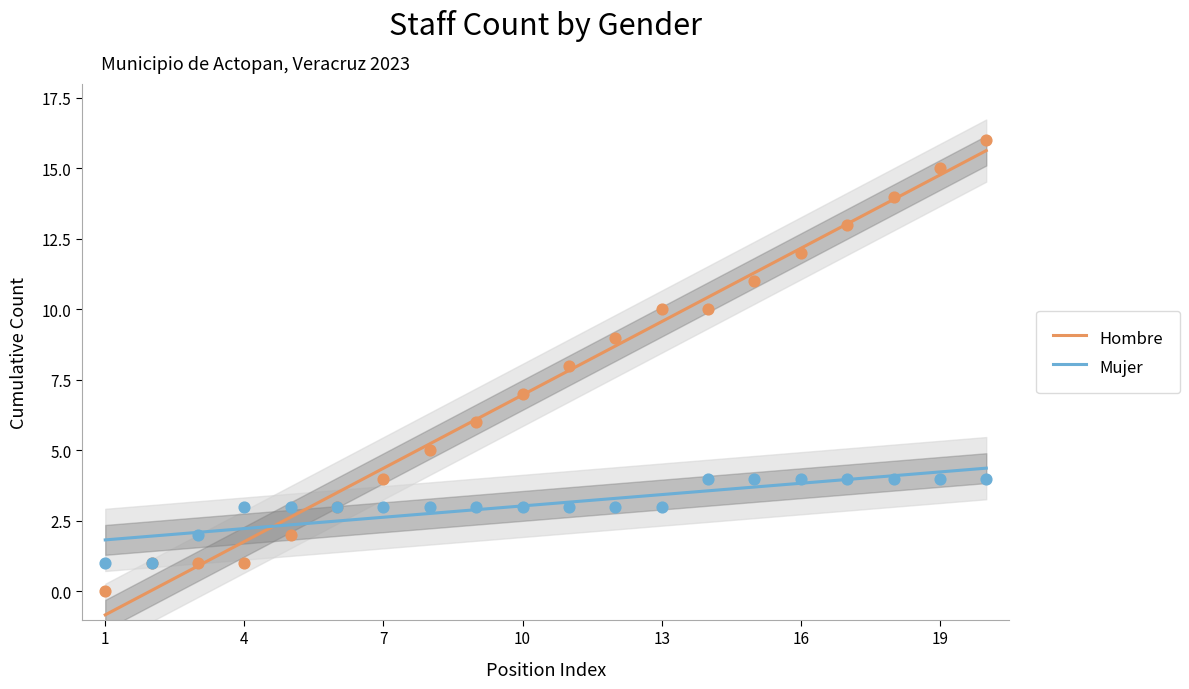

Which series contains the lowest Y value?

Hombre